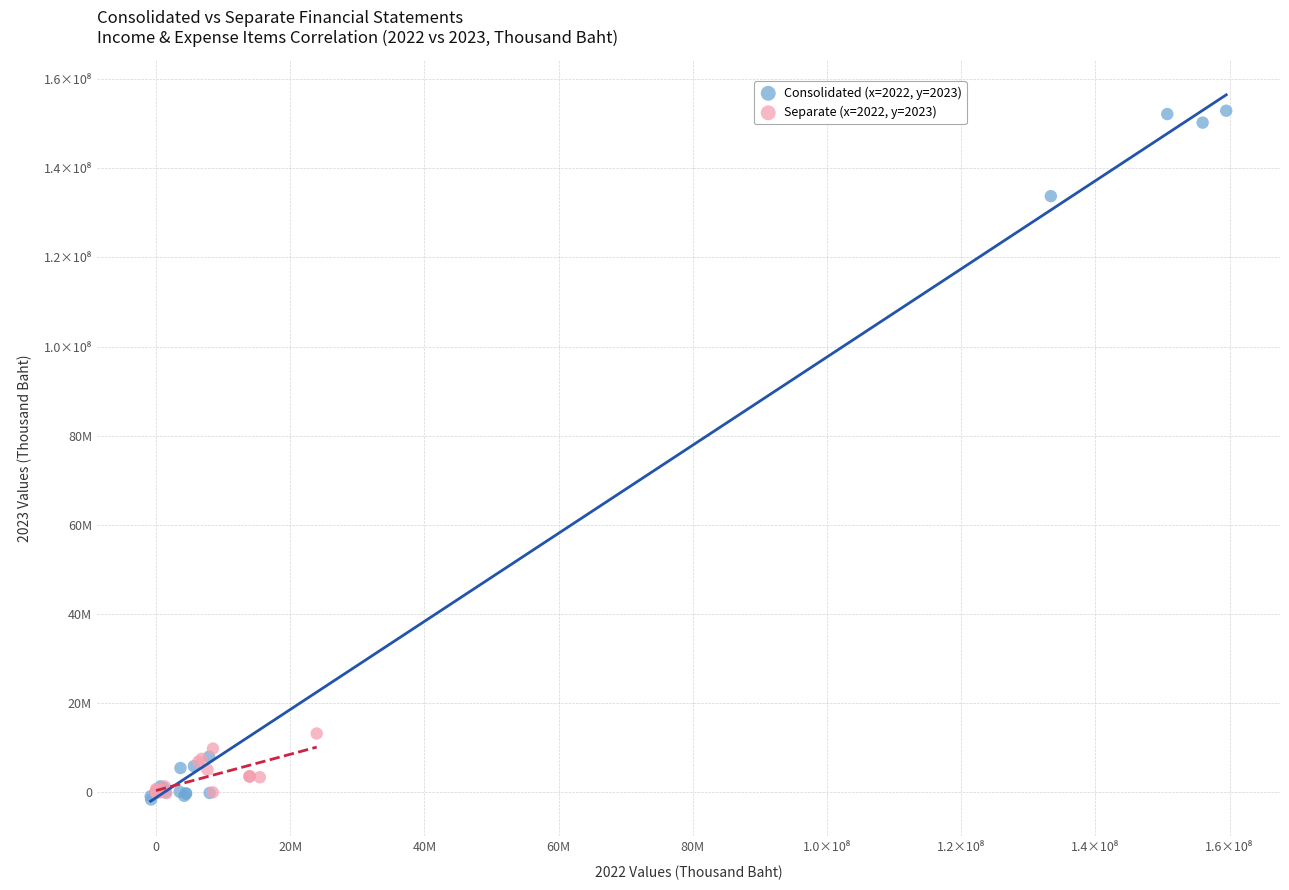

Which series has the widest spread of Y values?

Consolidated (x=2022, y=2023)